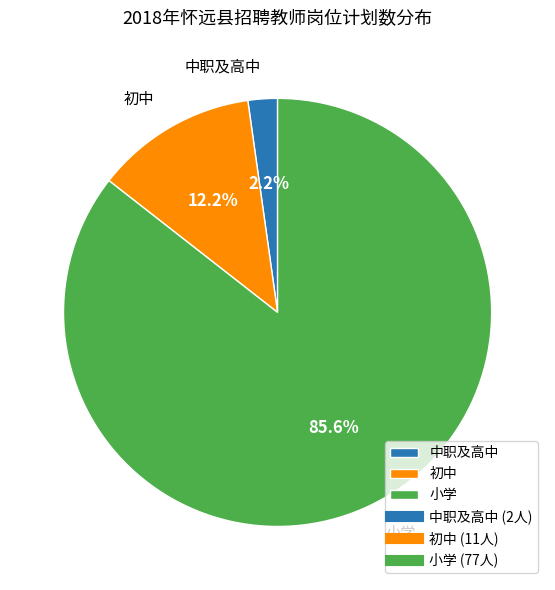

Combined, what portion of the pie is 小学 and 初中?

97.8%